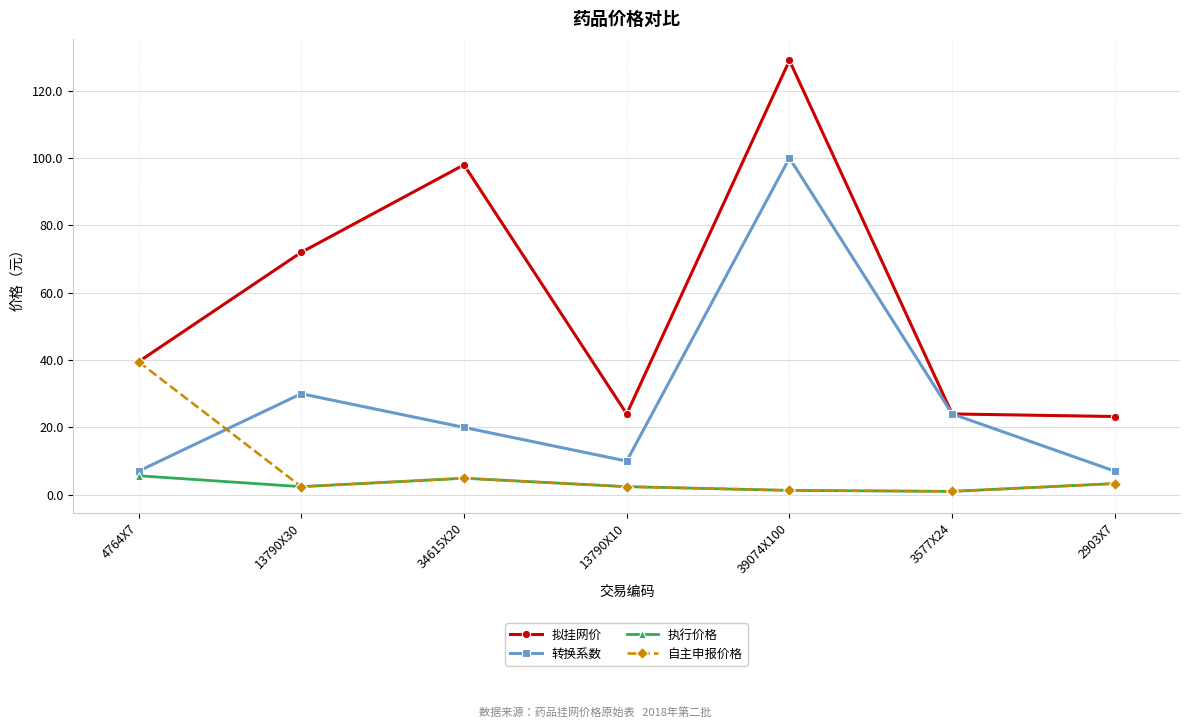

What is the value of the 自主申报价格 point at the 1st from the left?

39.5